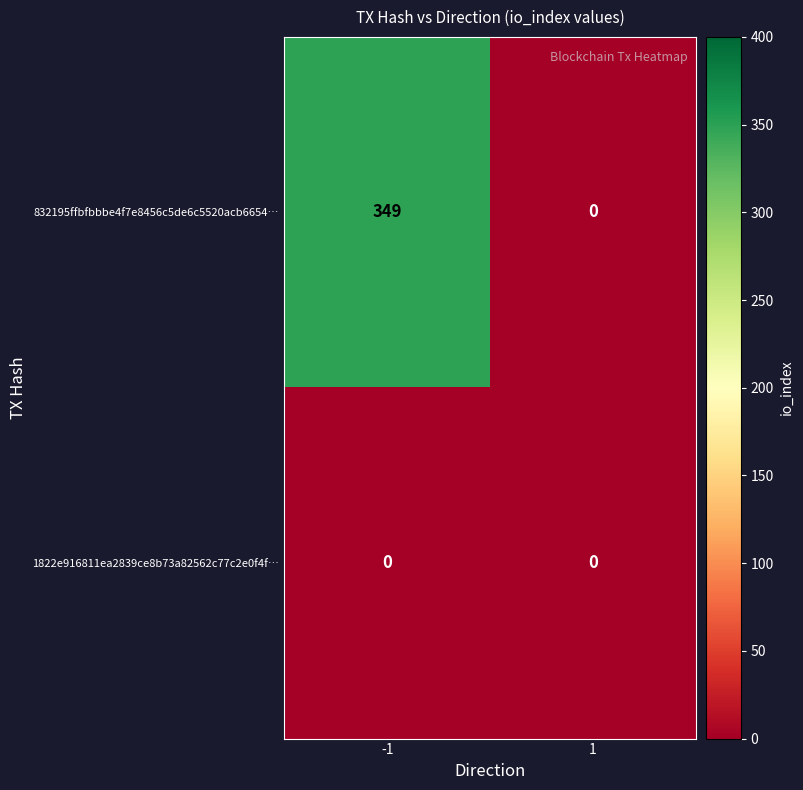

At how many categories does at least one series exceed 315?

1